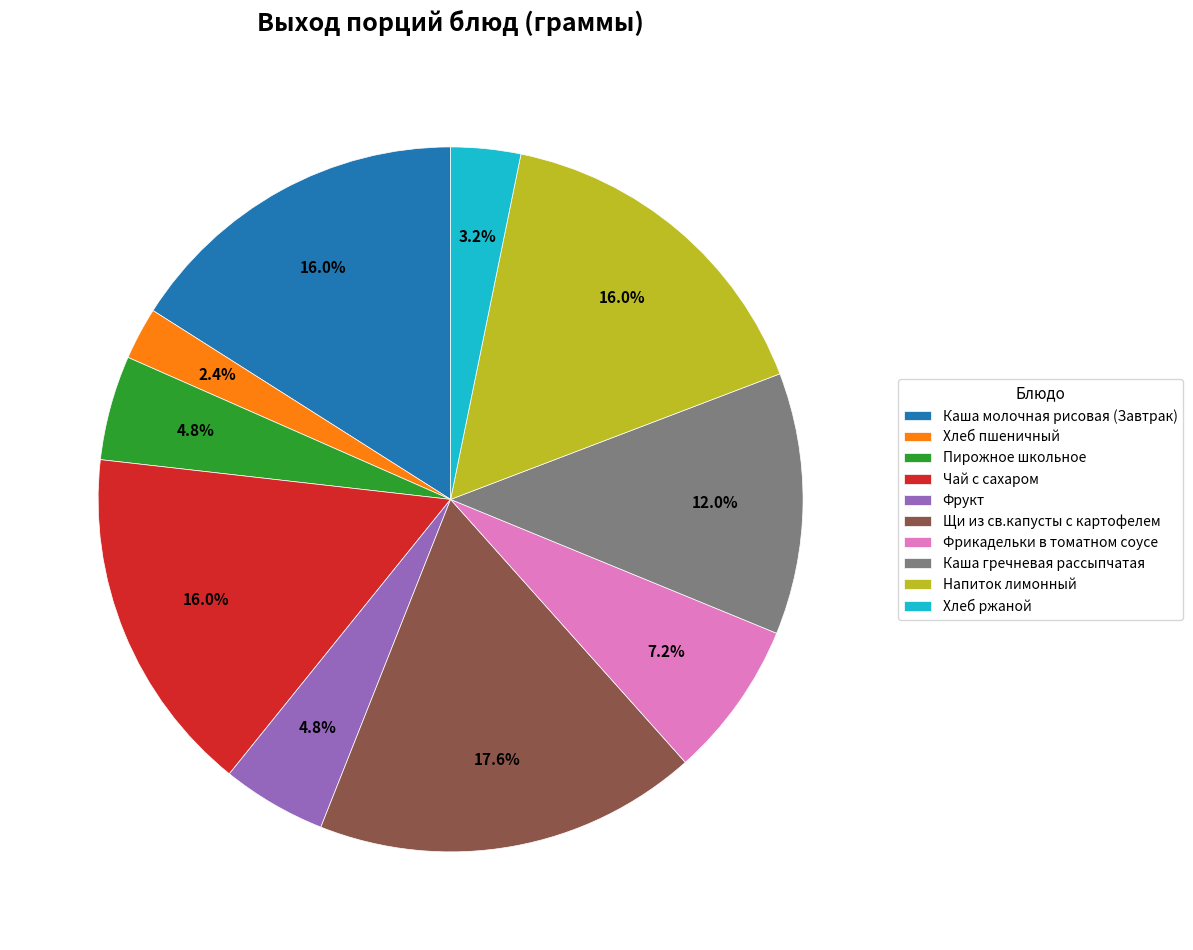

True or false: Щи из св.капусты с картофелем accounts for 5% of the total.

False